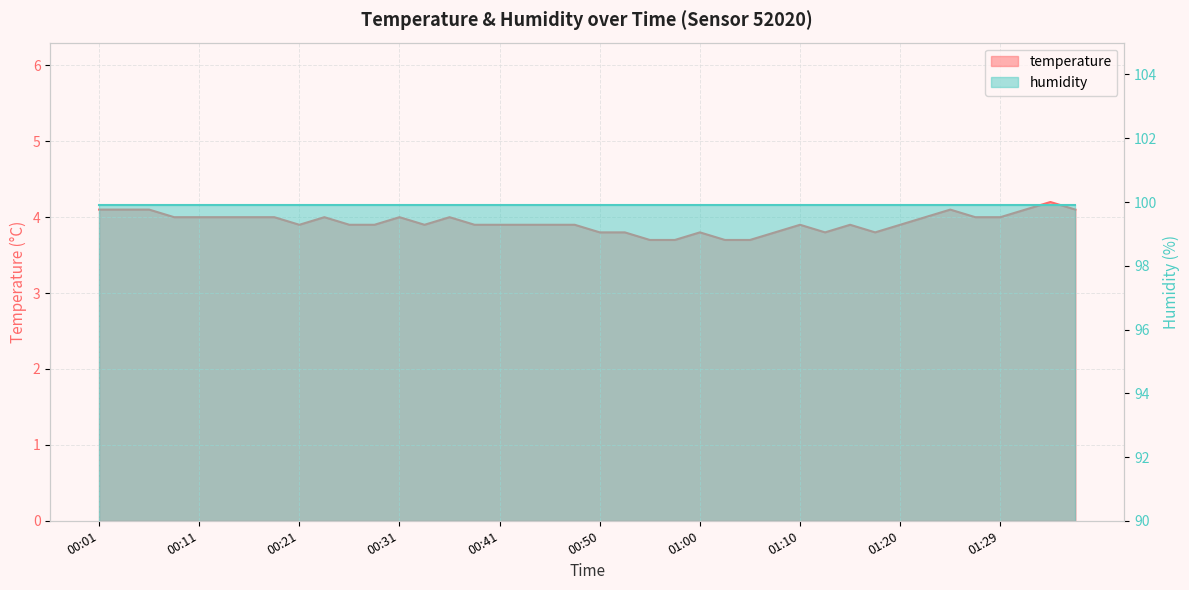

Rank the categories by value from lowest to highest.

00:55, 00:58, 01:03, 01:05, 00:50, 00:53, 01:00, 01:07, 01:12, 01:17, 00:21, 00:26, 00:28, 00:33, 00:38, 00:41, 00:43, 00:45, 00:48, 01:10, 01:15, 01:20, 00:09, 00:11, 00:14, 00:16, 00:18, 00:23, 00:31, 00:36, 01:22, 01:27, 01:29, 00:01, 00:04, 00:06, 01:24, 01:32, 01:37, 01:34